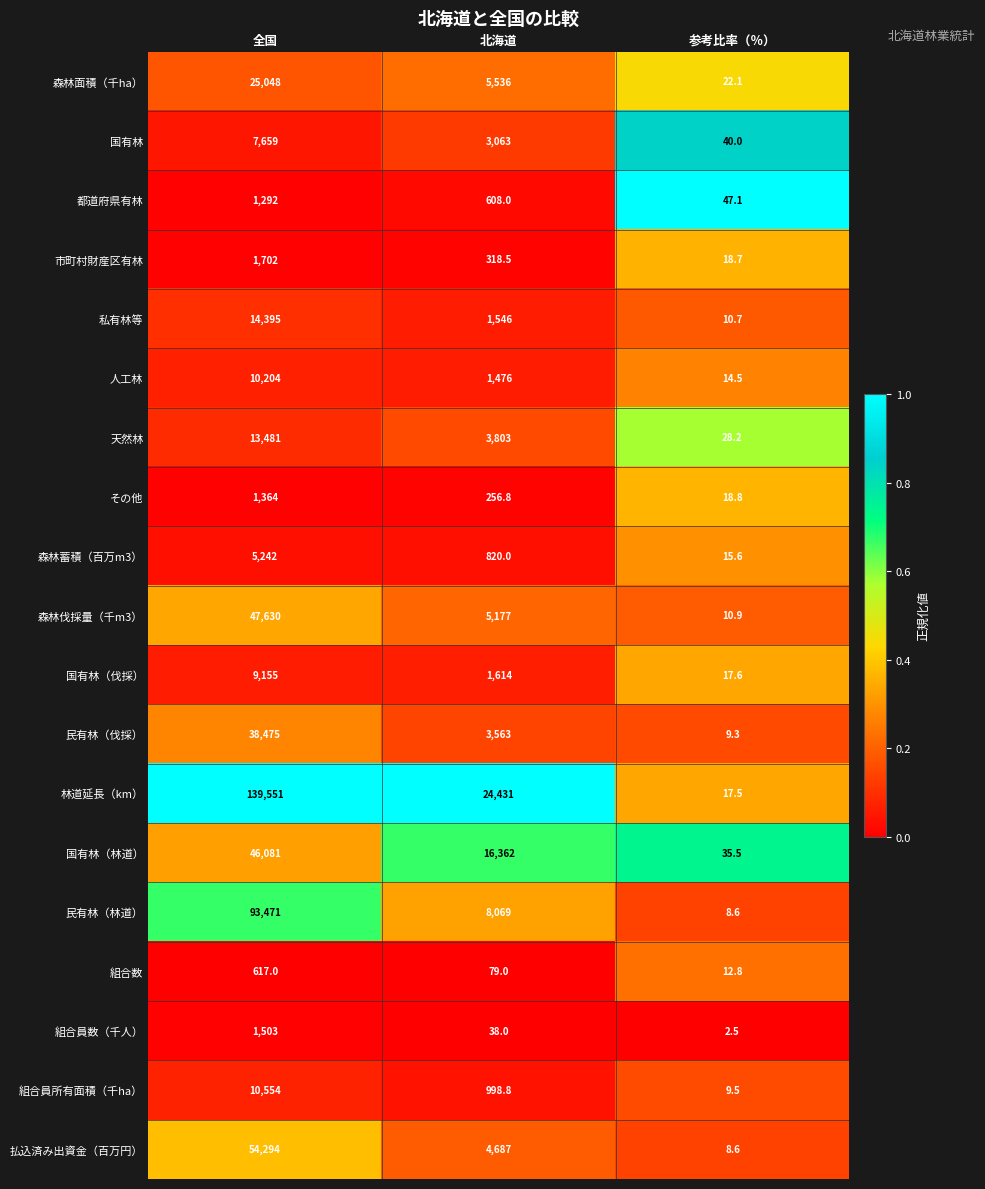

Between 北海道 and 参考比率（％）, which series saw the biggest shift?

林道延長（km）